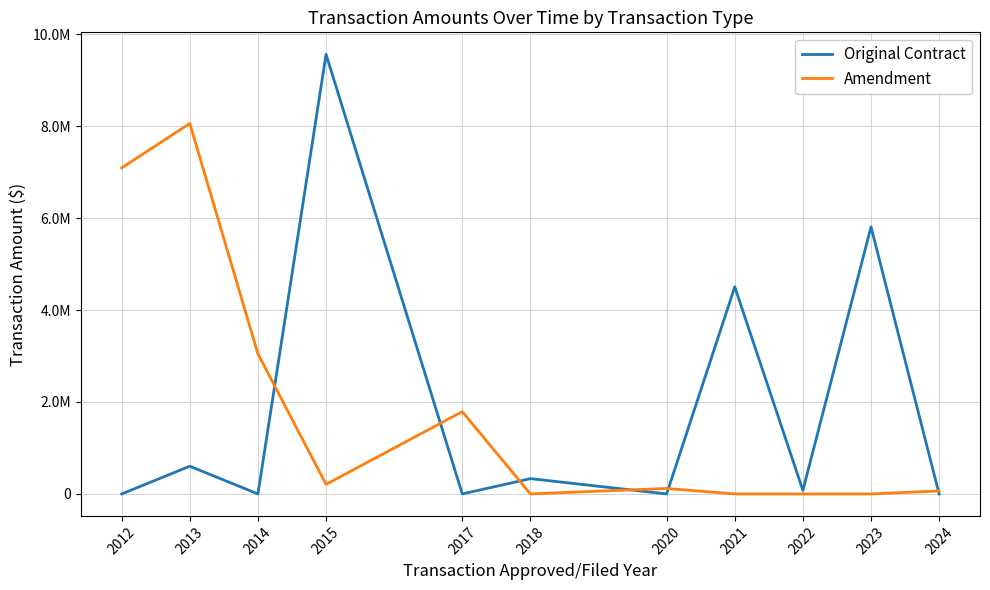

What is the value of the Amendment point at the 1st from the left?

7092826